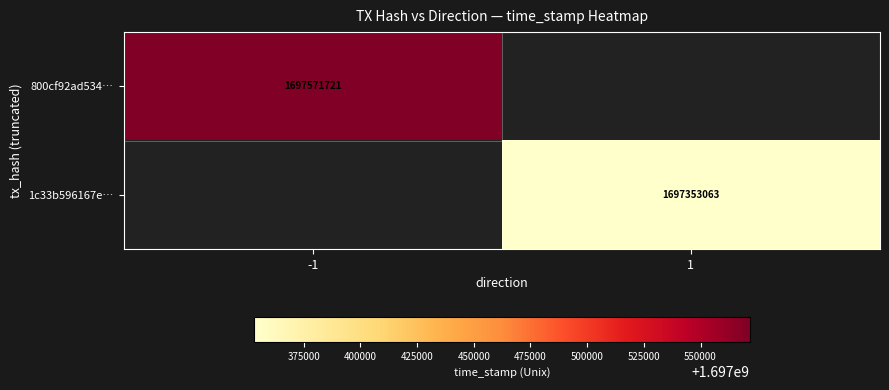

What is the minimum value shown in the chart?

1697353063.0